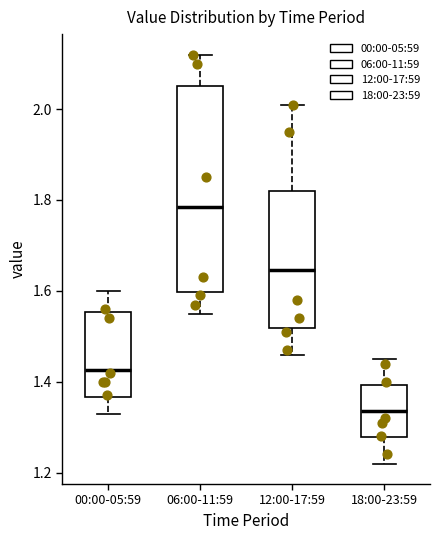

Which box is the tallest, from its lower edge to its upper edge?

06:00-11:59